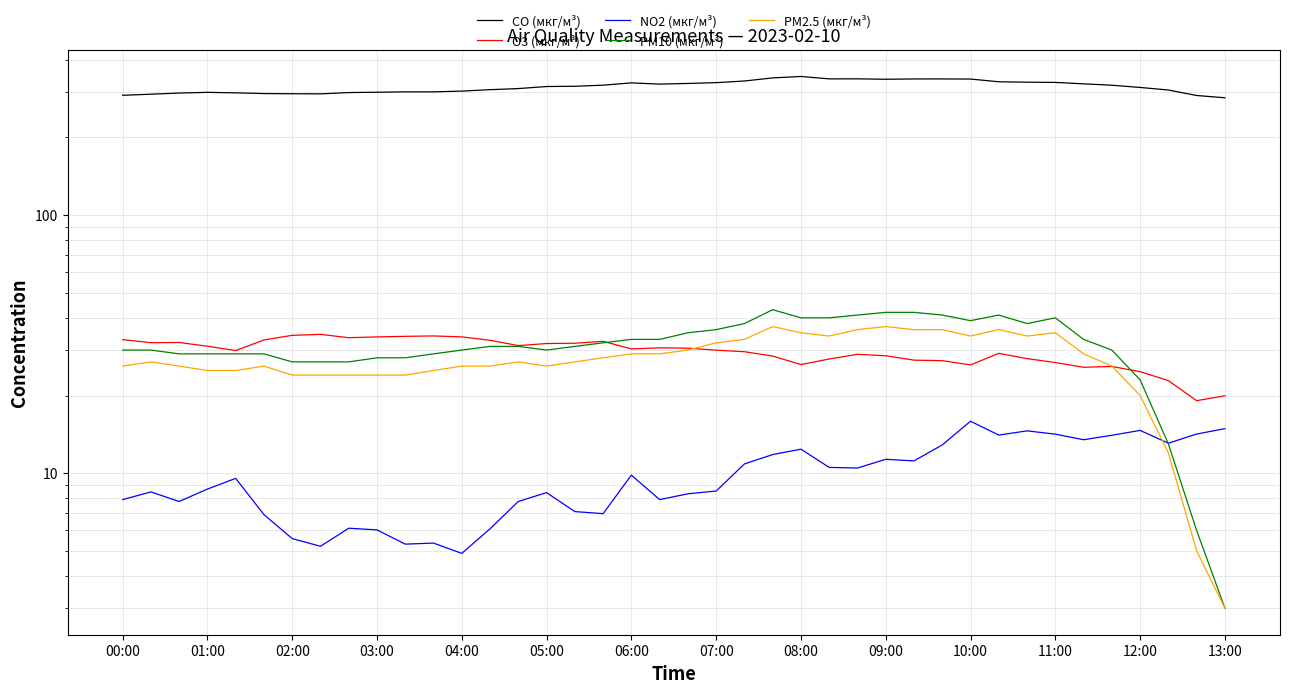

At how many categories does at least one series exceed 108?

40